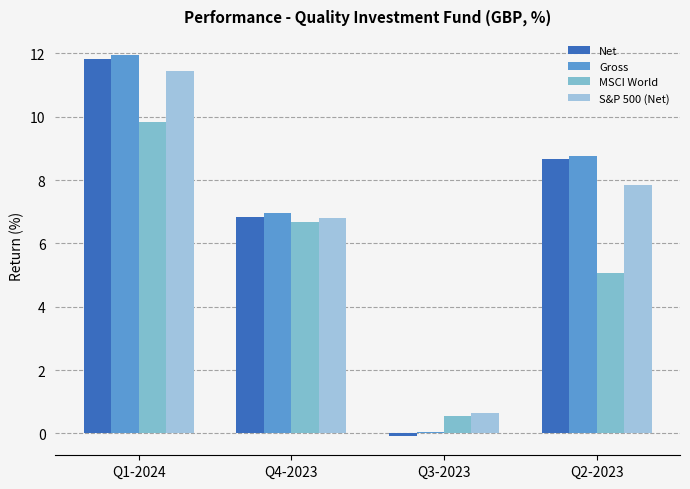

Reading right to left, what are all the values shown in this chart?

Net: Q2-2023=8.7	Q3-2023=-0.1	Q4-2023=6.8	Q1-2024=11.8
Gross: Q2-2023=8.8	Q3-2023=0.0	Q4-2023=7.0	Q1-2024=11.9
MSCI World: Q2-2023=5.1	Q3-2023=0.6	Q4-2023=6.7	Q1-2024=9.8
S&P 500 (Net): Q2-2023=7.9	Q3-2023=0.6	Q4-2023=6.8	Q1-2024=11.4